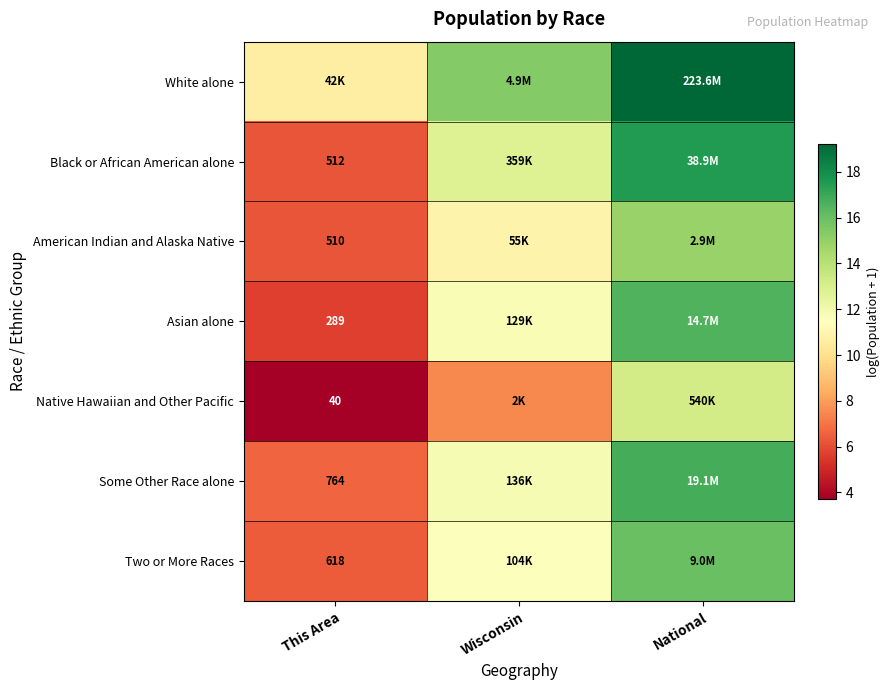

Is the value of Some Other Race alone at This Area greater than the value of American Indian and Alaska Native at This Area?

Yes